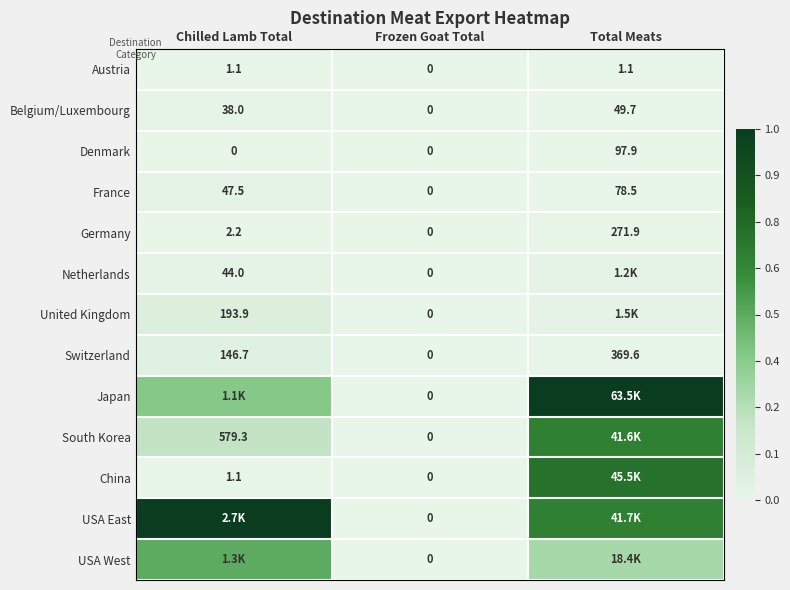

Is the value of Japan at Frozen Goat Total greater than the value of France at Total Meats?

No